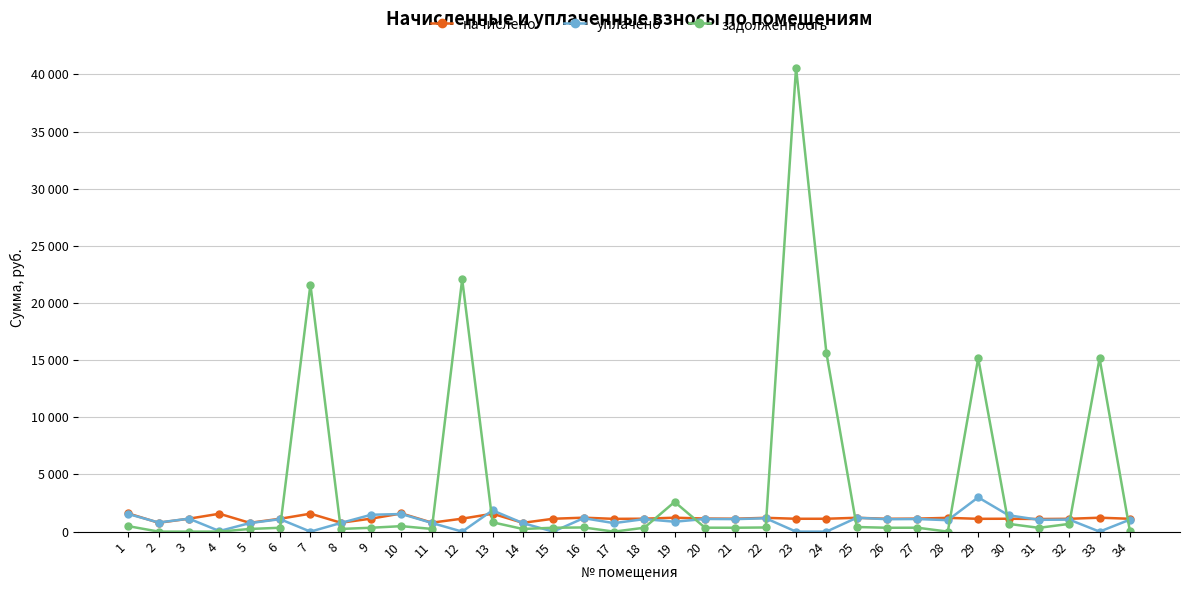

What is the value of the задолженность point at the 15th from the left?

339.6